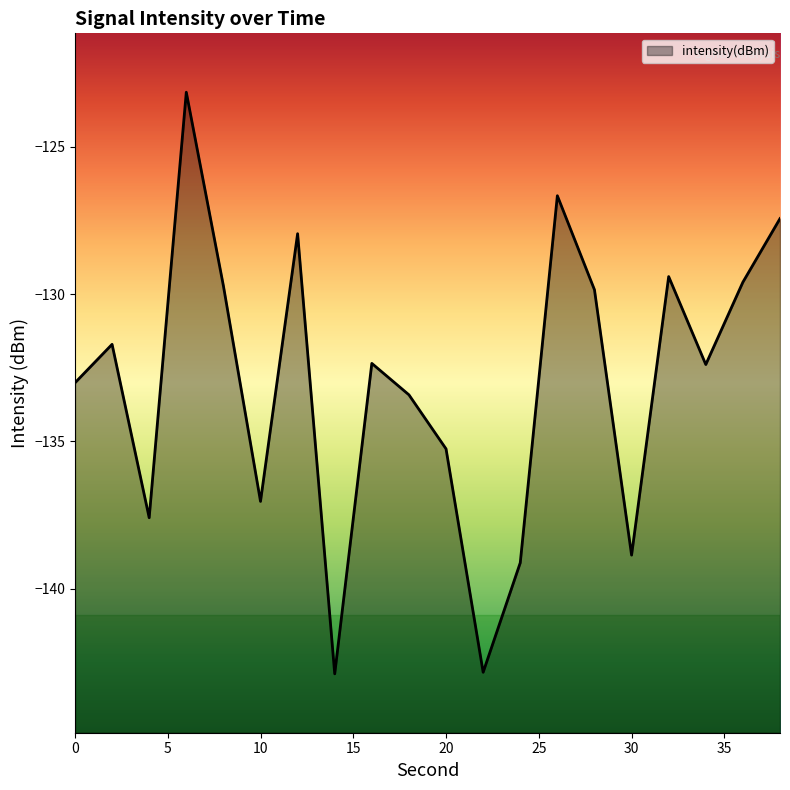

What is the change in value from 15 to 40?

-9.2